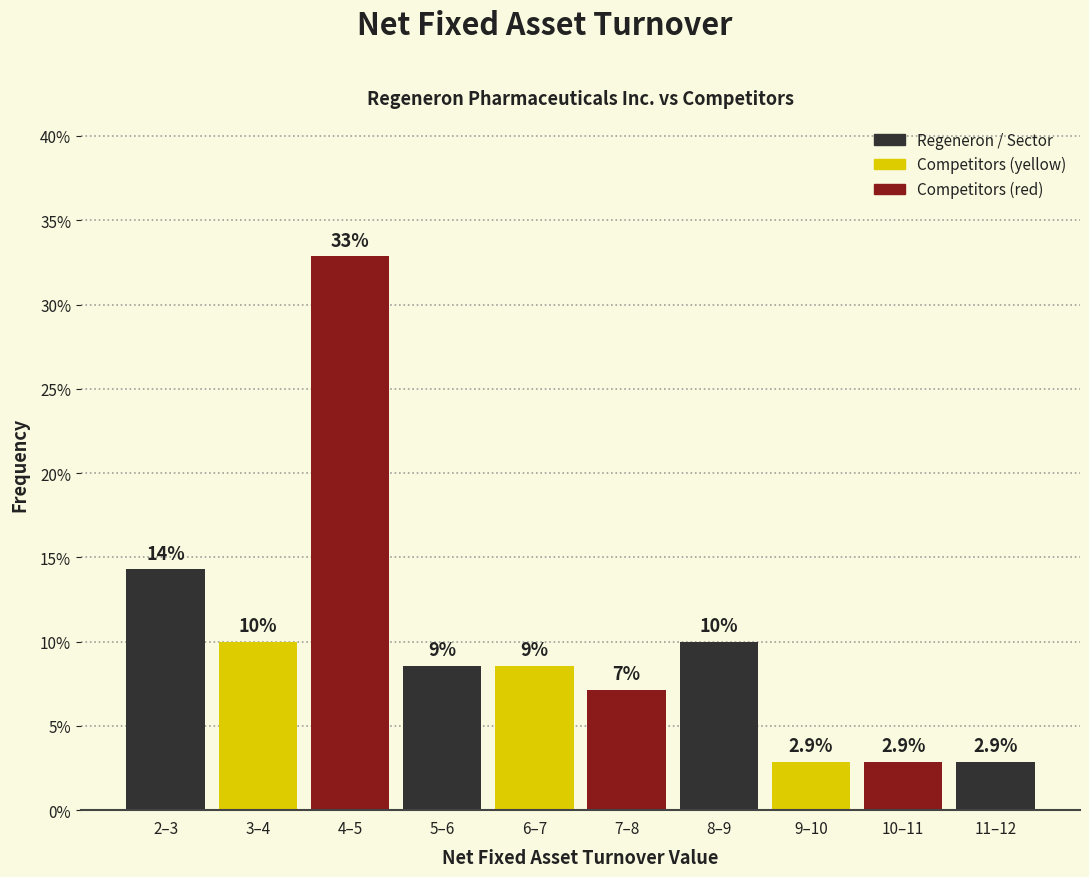

What is the smallest value displayed?

2.9